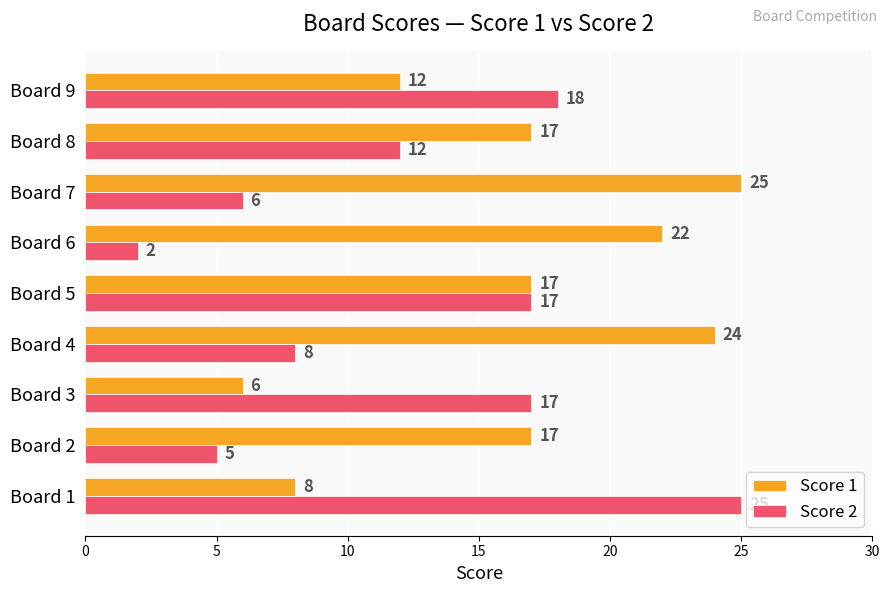

What is the difference between the maximum and second lowest values in the Score 1 series?

17